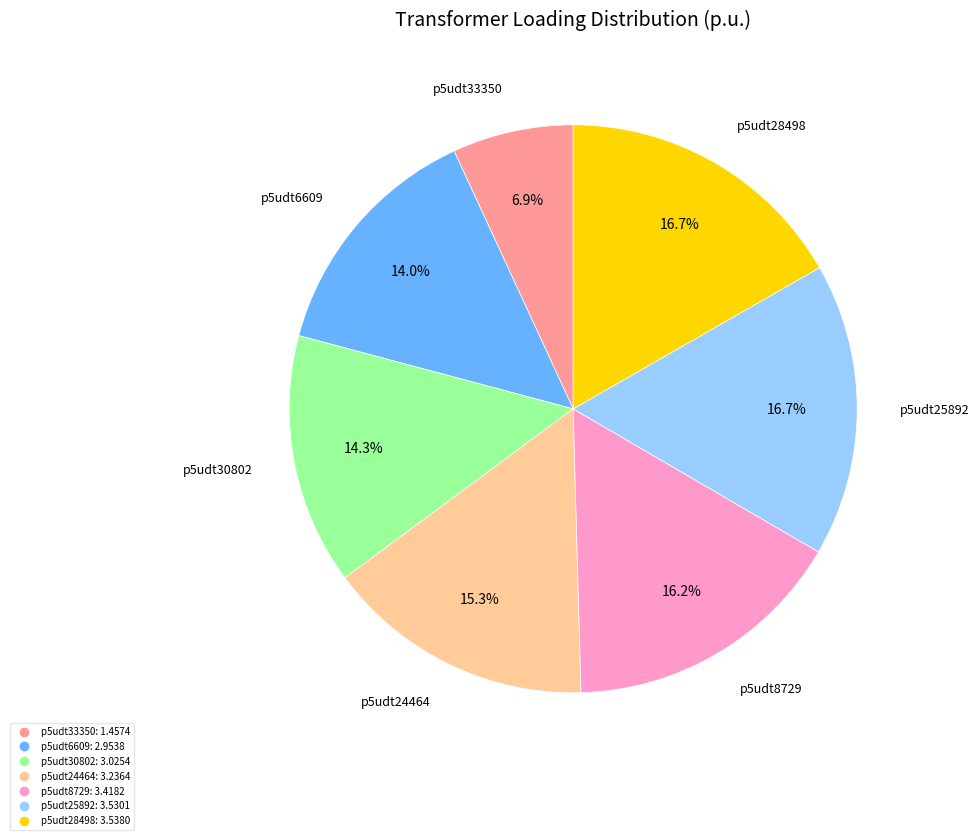

To the nearest percent, what percentage of the pie is p5udt6609?

14%